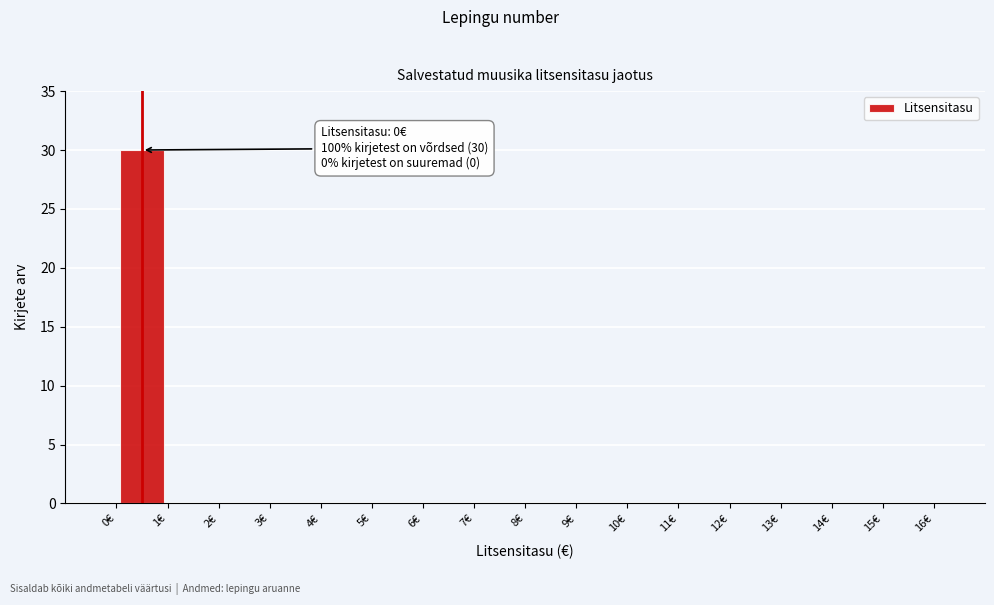

Which range on the x-axis has the tallest bar?

0 to 1